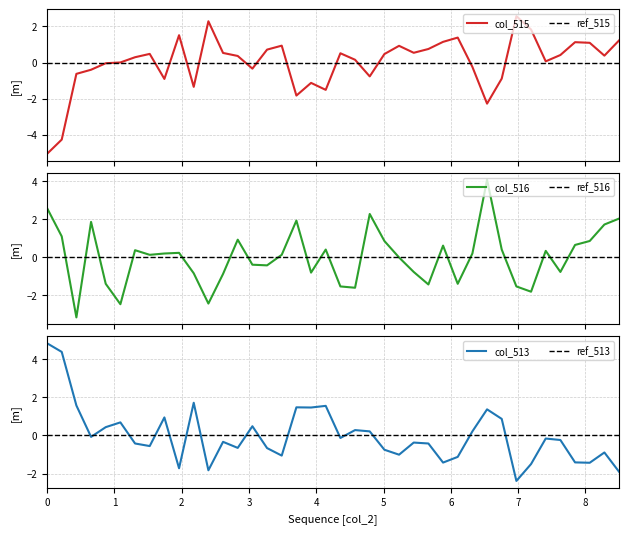

Is it true that col_516 equals 0.0 at 7?

False